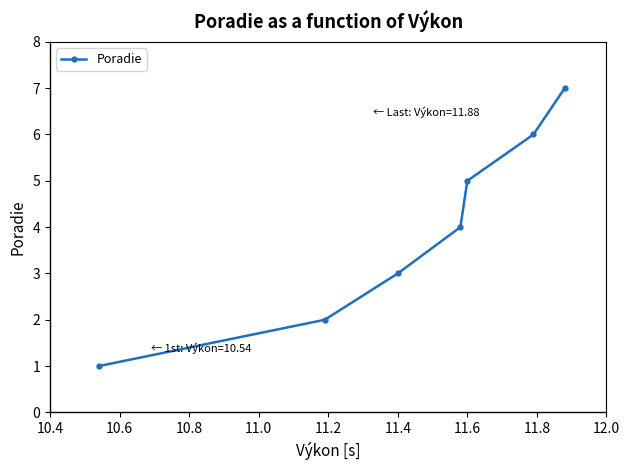

What is the maximum value shown in the chart?

7